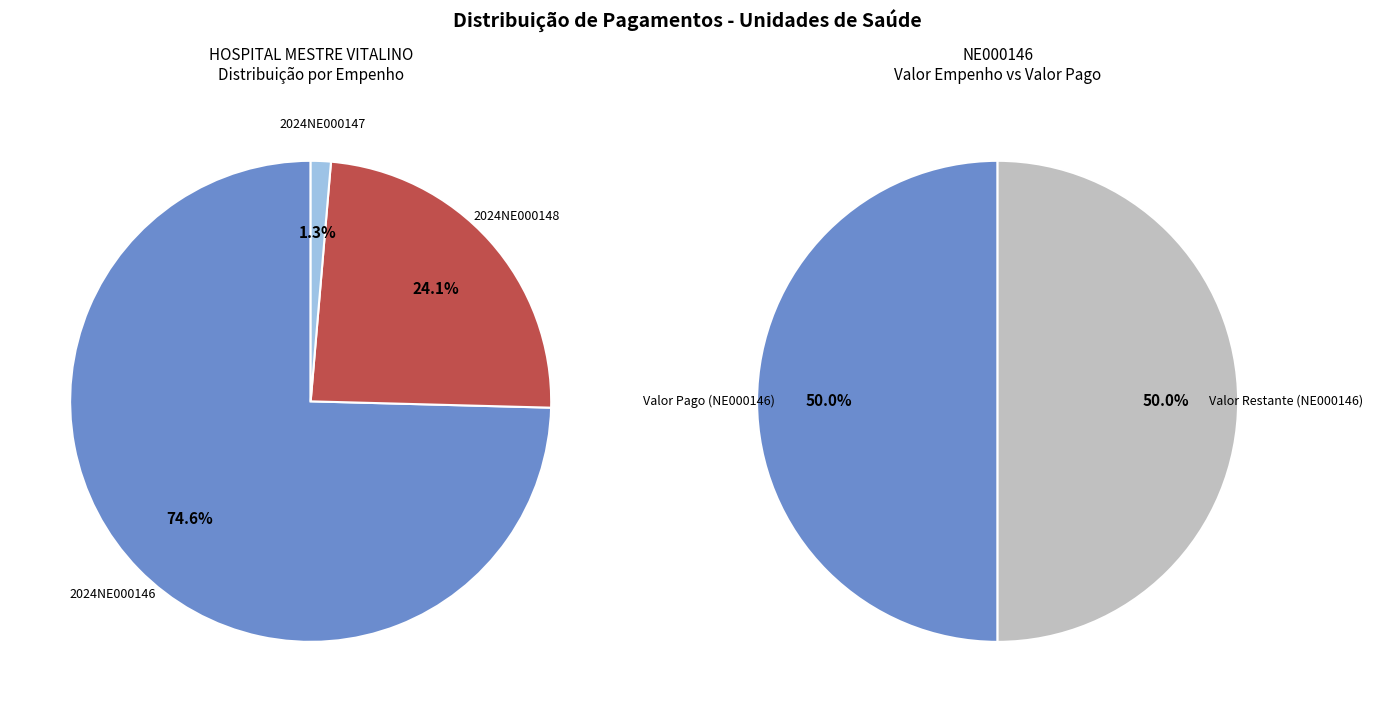

What percentage is the HOSPITAL MESTRE VITALINO slice, to the nearest percent?

1%